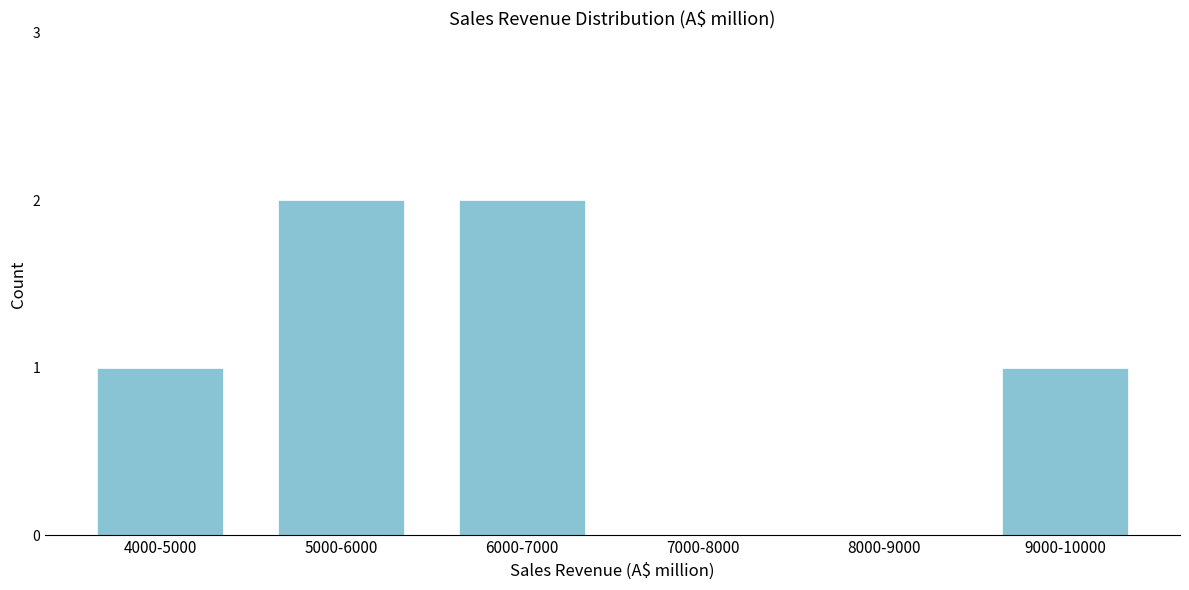

Reading left to right, what are all the values shown in this chart?

4000-5000=1	5000-6000=2	6000-7000=2	7000-8000=0	8000-9000=0	9000-10000=1